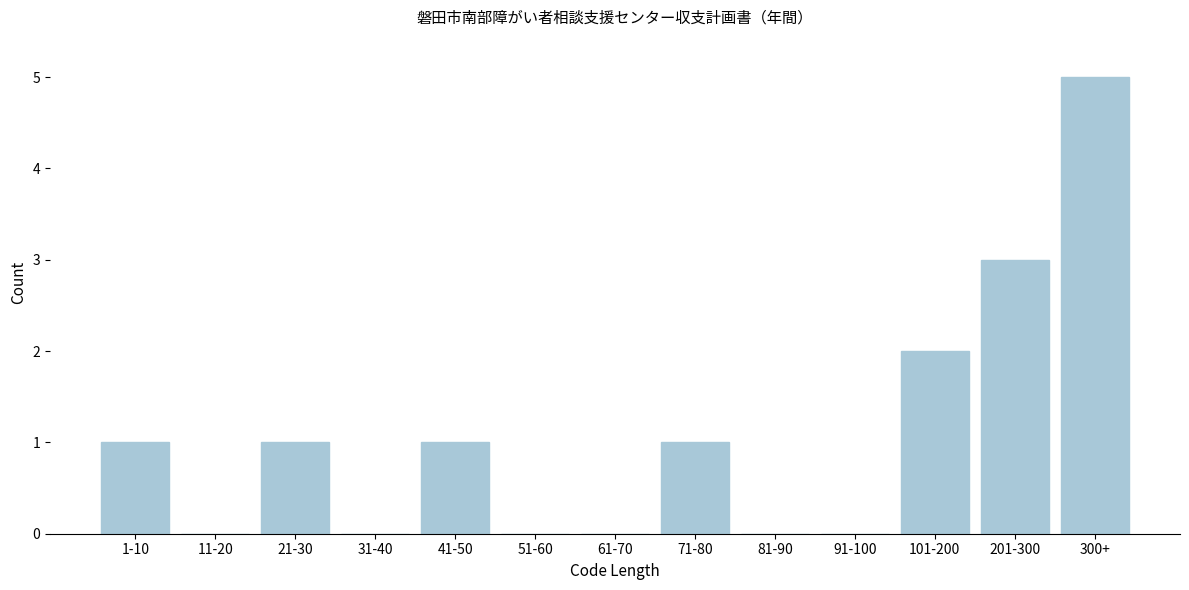

Reading left to right, list all the values displayed in this chart.

1-10=1	11-20=0	21-30=1	31-40=0	41-50=1	51-60=0	61-70=0	71-80=1	81-90=0	91-100=0	101-200=2	201-300=3	300+=5